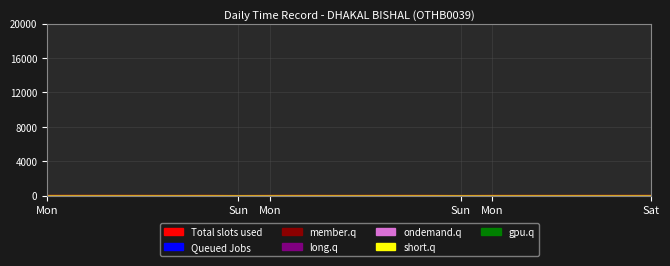

Does the chart display data point markers on the line(s)?

No